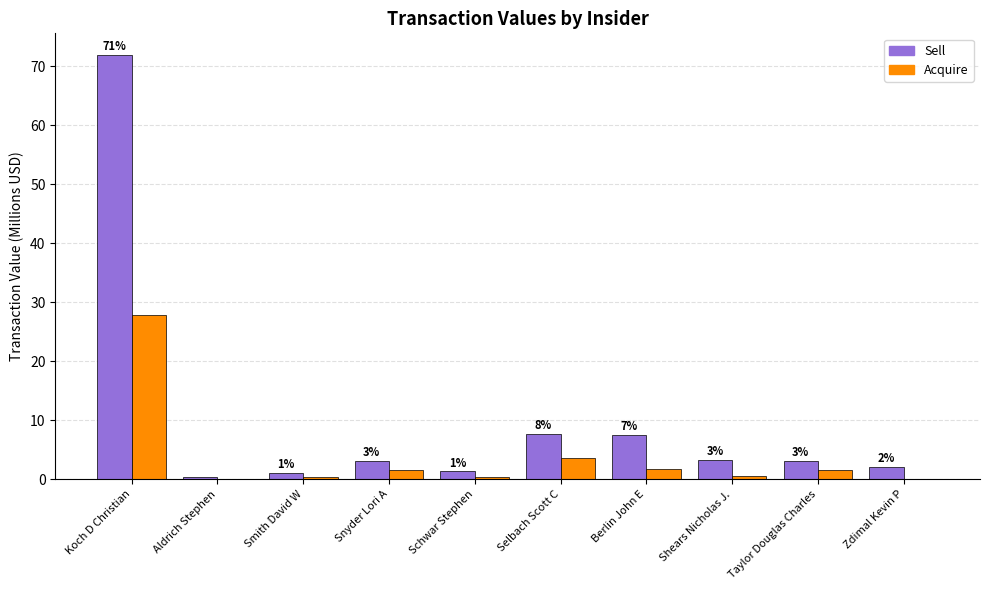

How many series are shown in this chart?

2